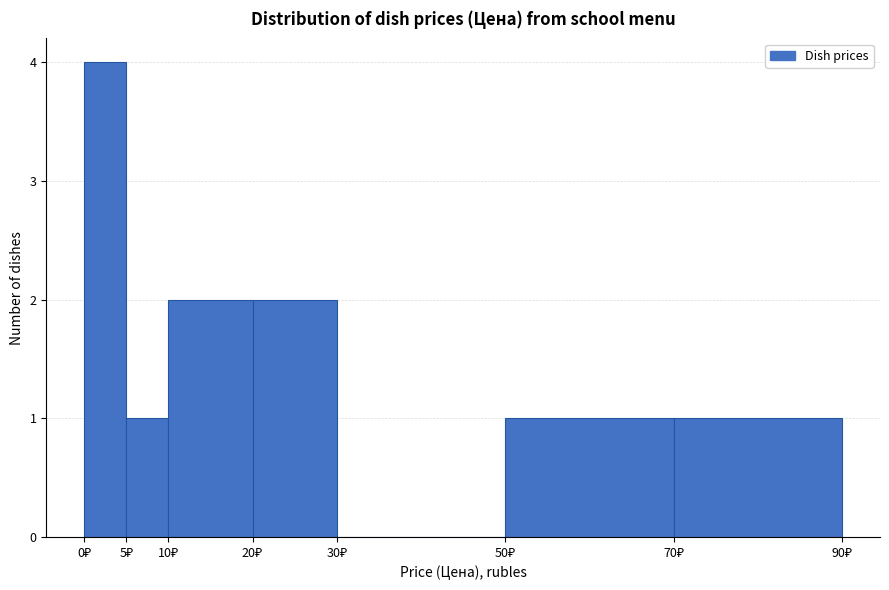

How tall is the bar that spans 50 to 70 on the x-axis? The values are not printed on the chart, so give them approximately, as read against the axis.

1